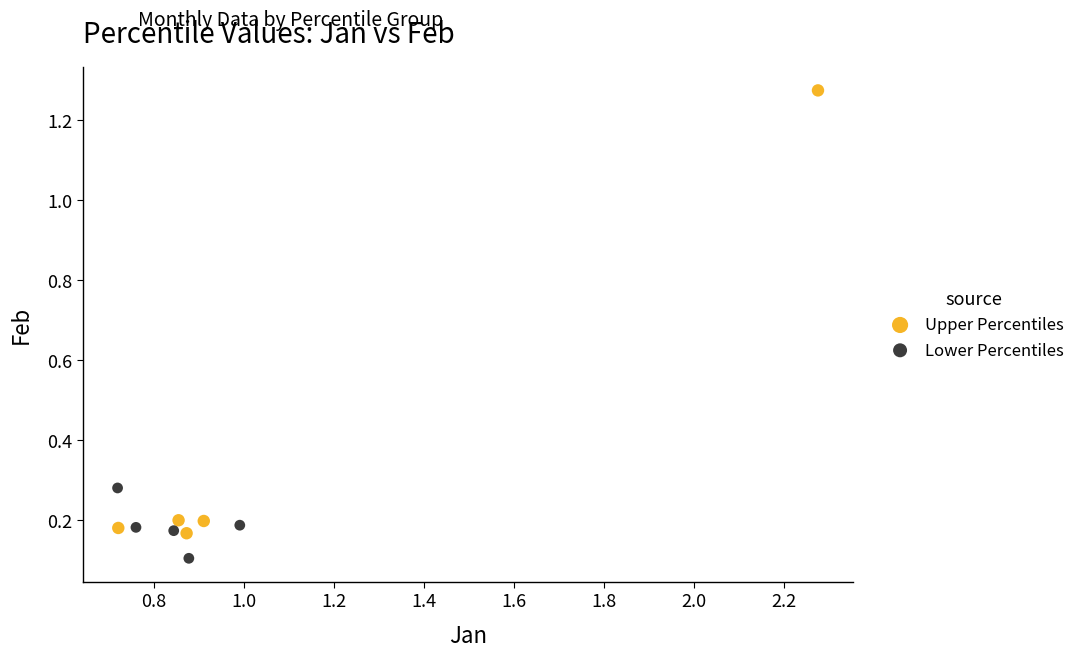

Which series contains the lowest Y value?

Lower Percentiles